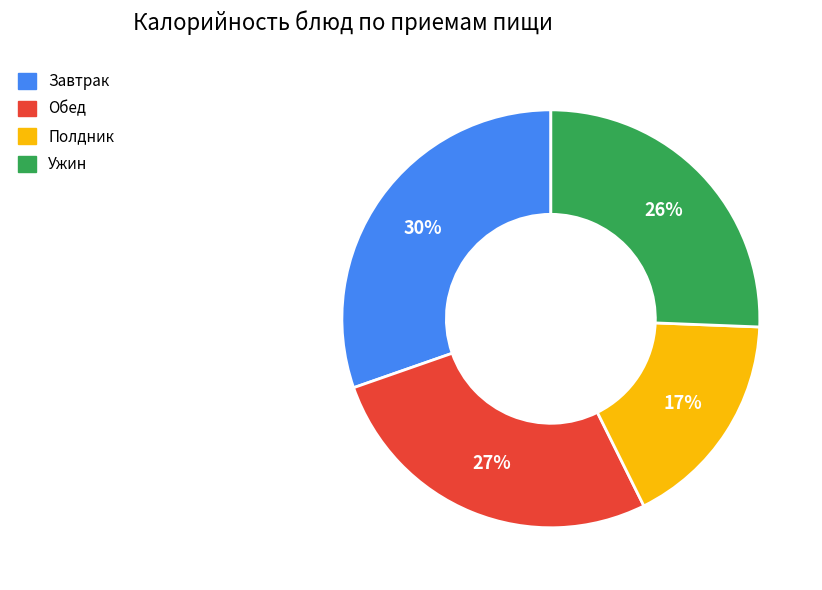

Is there a majority slice in this chart?

No